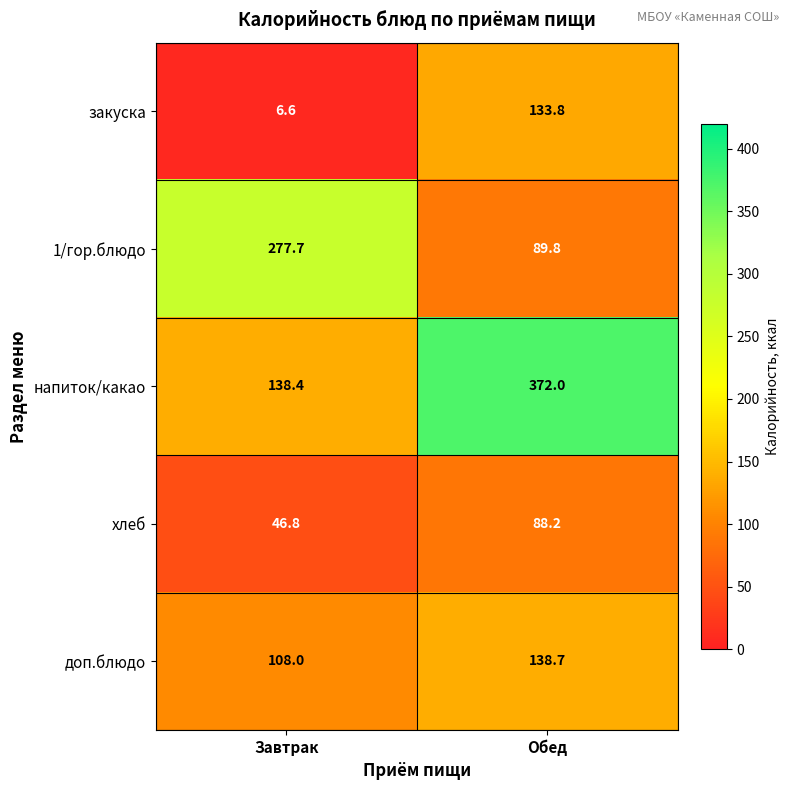

What is the greatest value displayed?

372.0